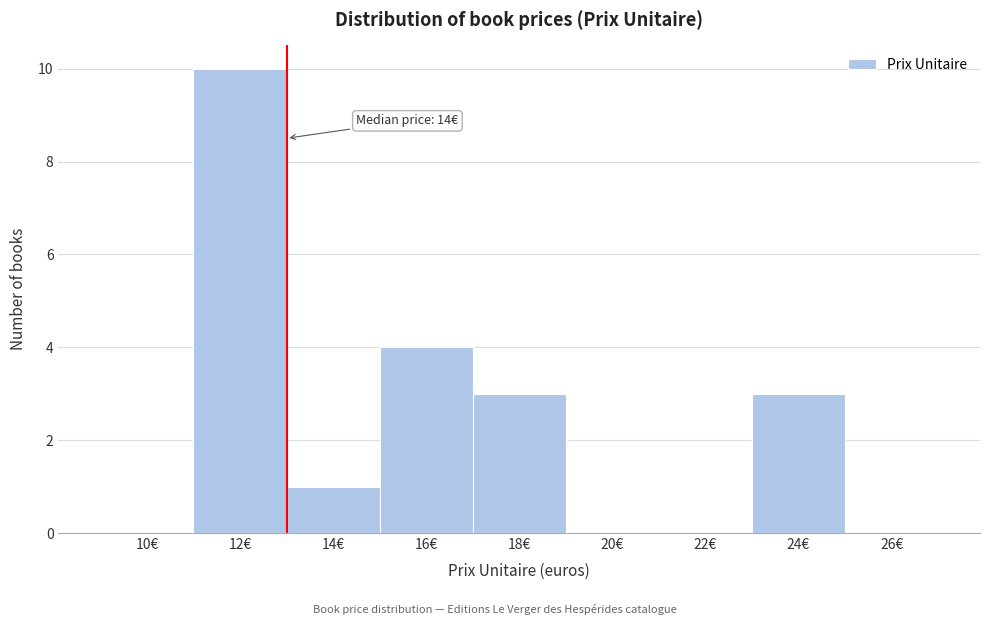

Reading left to right, transcribe all the data shown in this chart.

10€=0	12€=10	14€=1	16€=4	18€=3	20€=0	22€=0	24€=3	26€=0